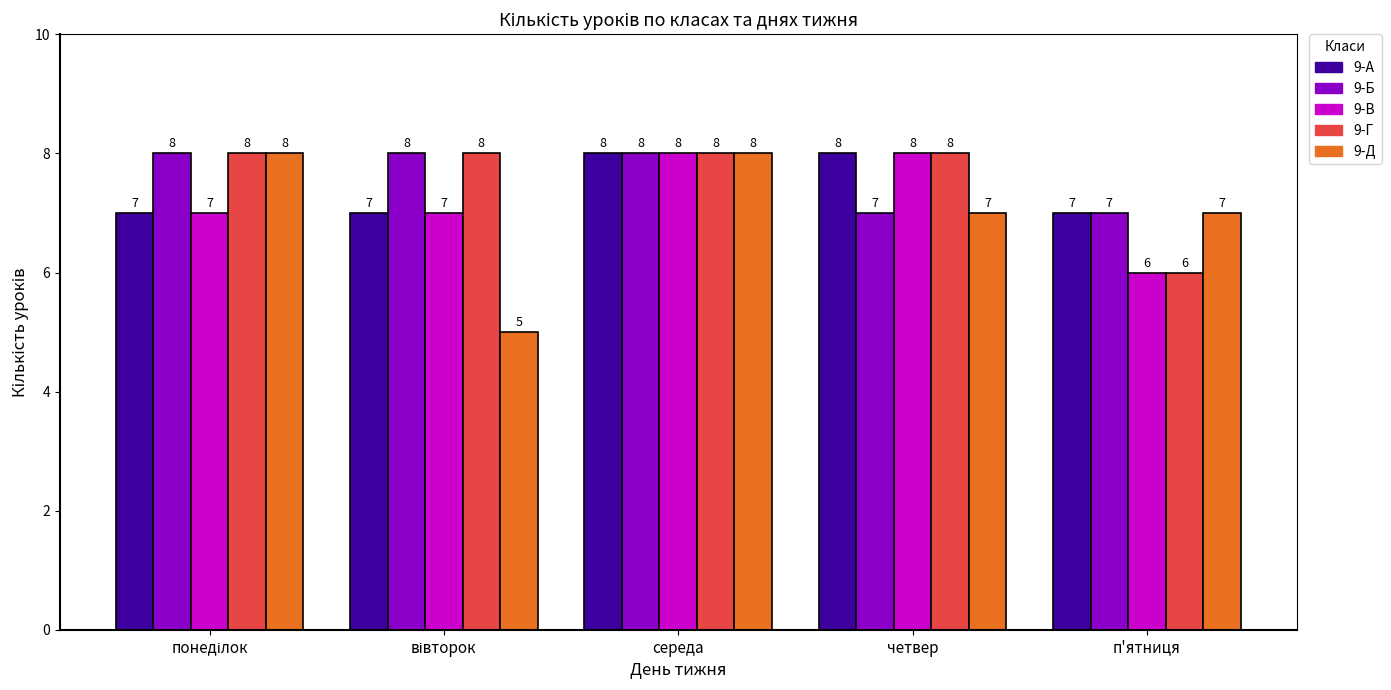

Reading left to right, extract all data points from this chart.

9-А: 7	7	8	8	7
9-Б: 8	8	8	7	7
9-В: 7	7	8	8	6
9-Г: 8	8	8	8	6
9-Д: 8	5	8	7	7